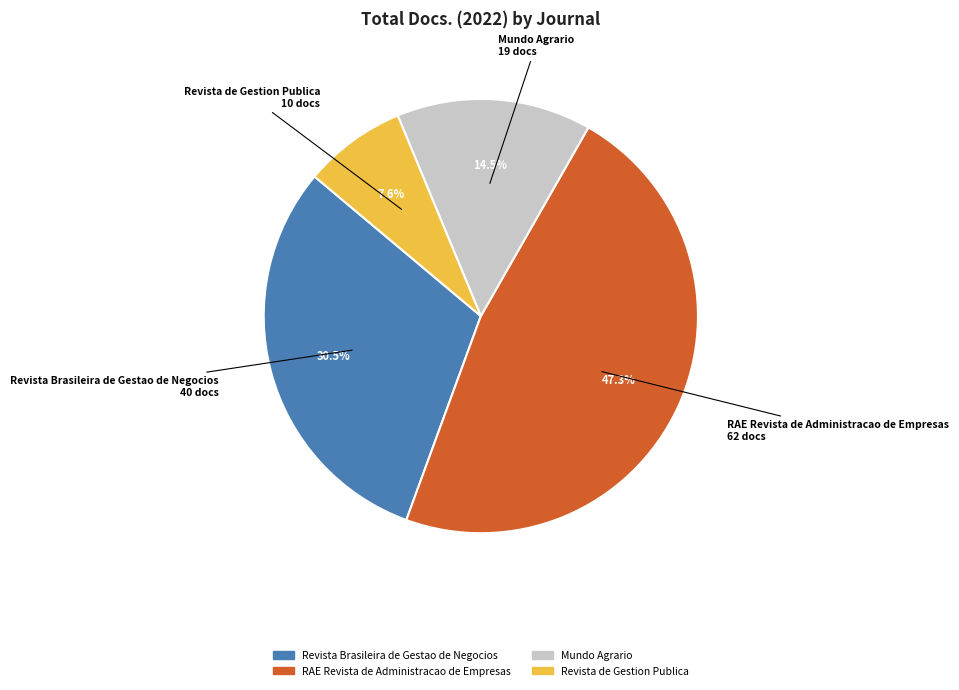

To the nearest percent, what percentage of the pie is Revista de Gestion Publica?

8%